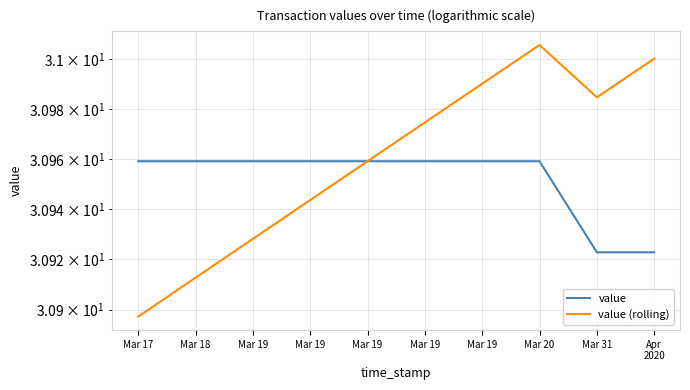

True or false: value has more than 1 interior local peaks.

False